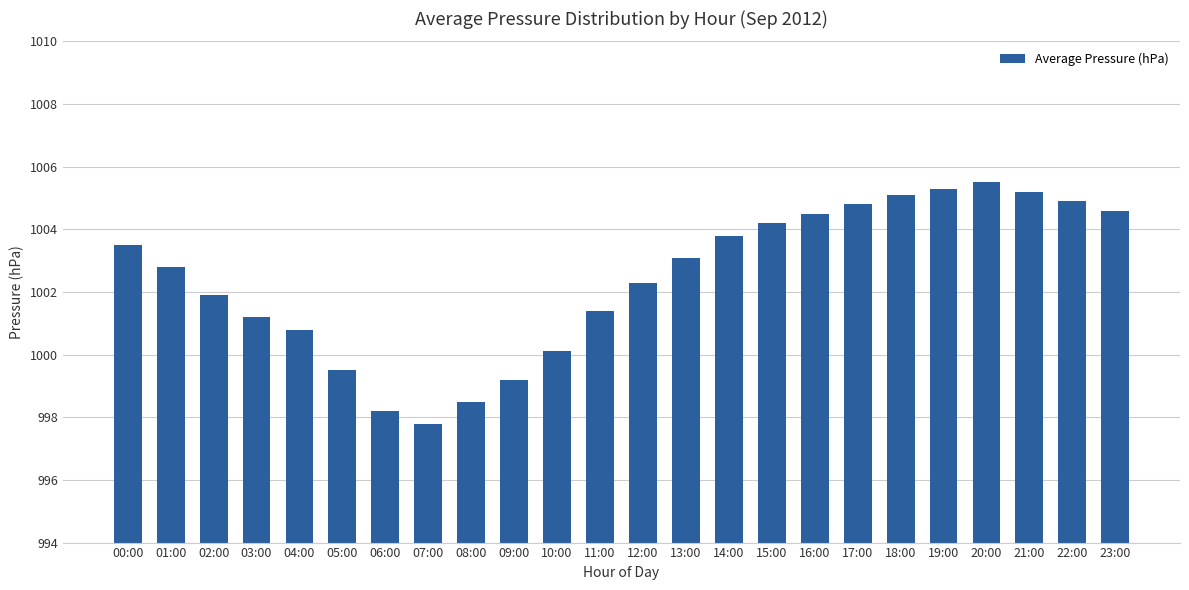

The chart shows a value of 5.1 at 16:00. True or false?

False